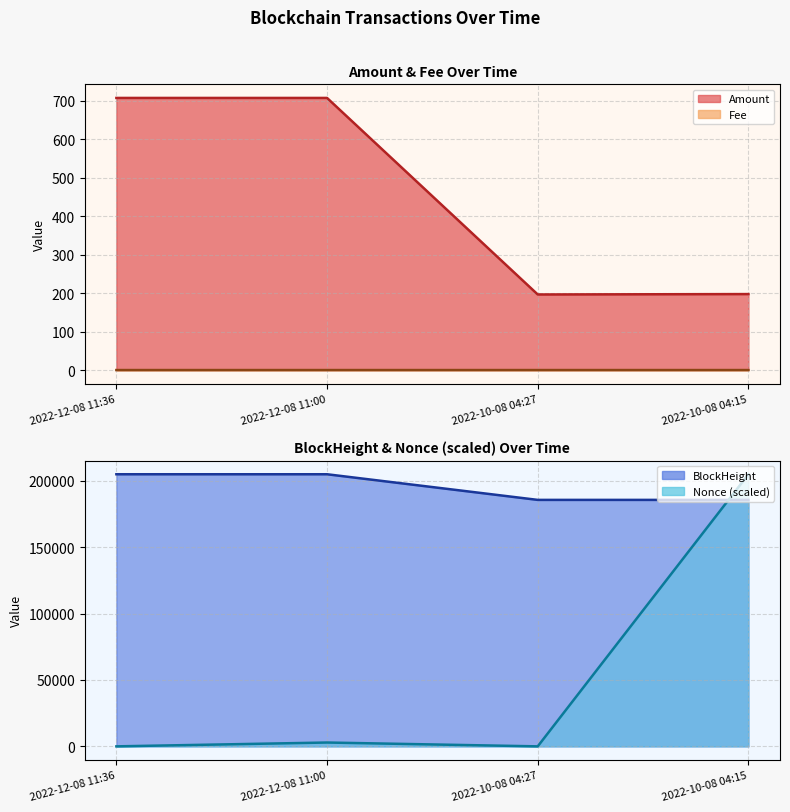

Which category has the highest value across all series?

2022-12-08 11:36